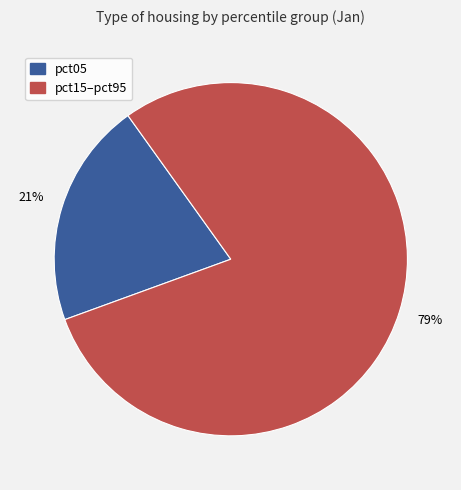

Count the number of slices in the pie.

2